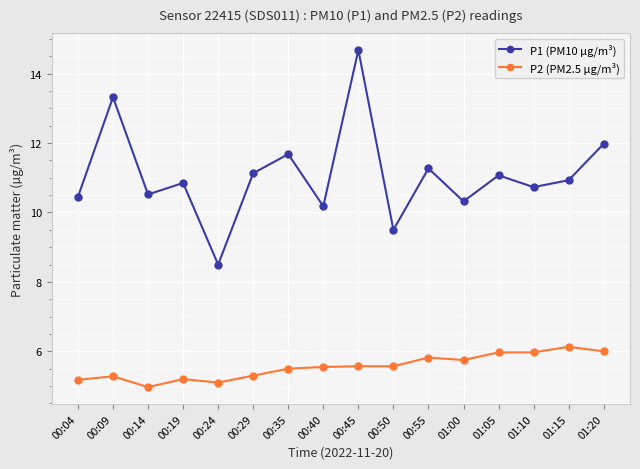

What are all the series names shown in the legend?

P1 (PM10 µg/m³), P2 (PM2.5 µg/m³)